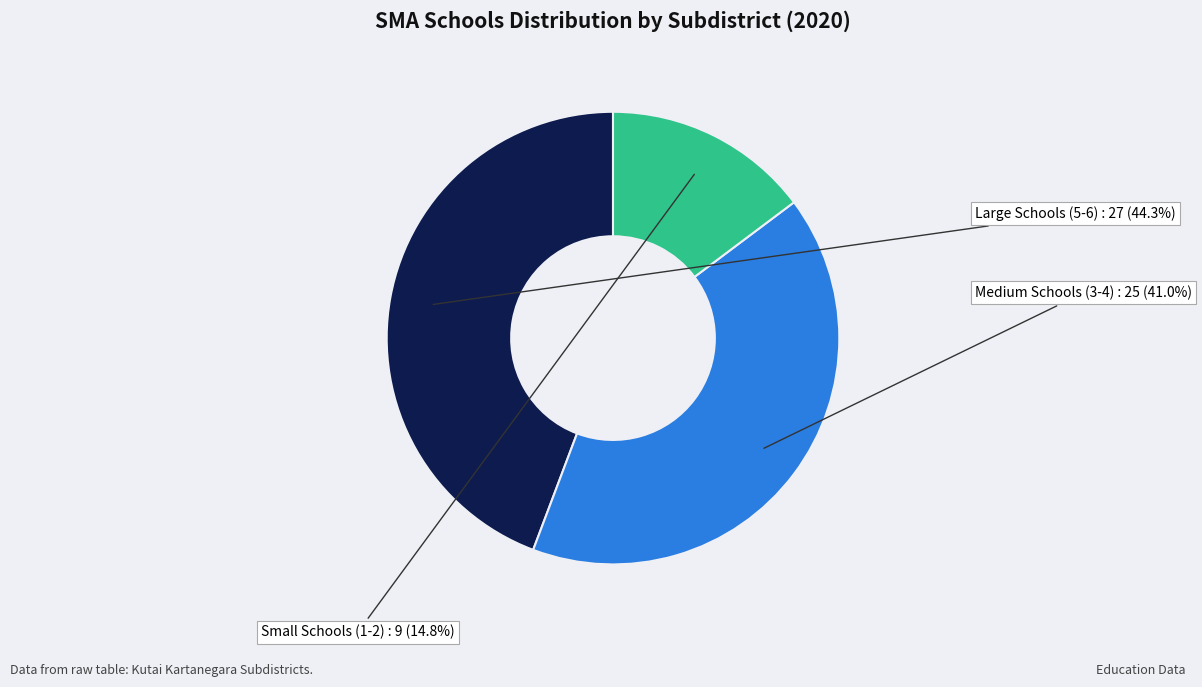

Is there a majority slice in this chart?

No